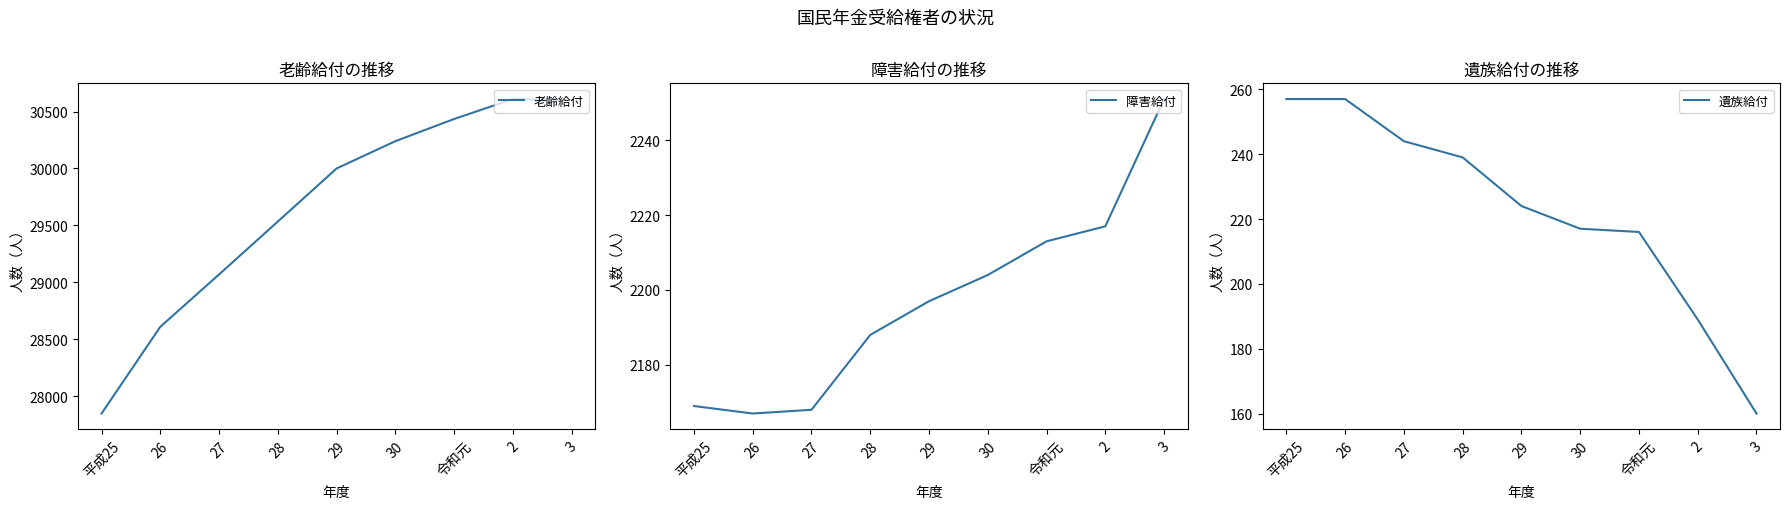

Reading right to left, transcribe all the data shown in this chart.

老齢給付: 30602	30610	30435	30240	30000	29534	29069	28609	27847
障害給付: 2251	2217	2213	2204	2197	2188	2168	2167	2169
遺族給付: 160	189	216	217	224	239	244	257	257